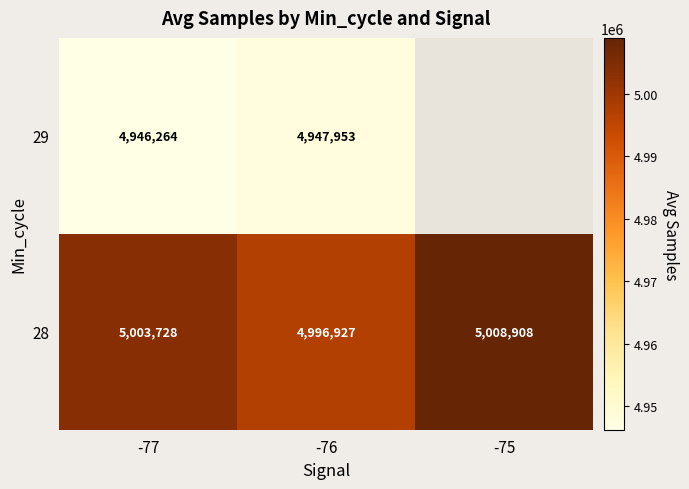

How many data points in 28 are less than 5003728?

1